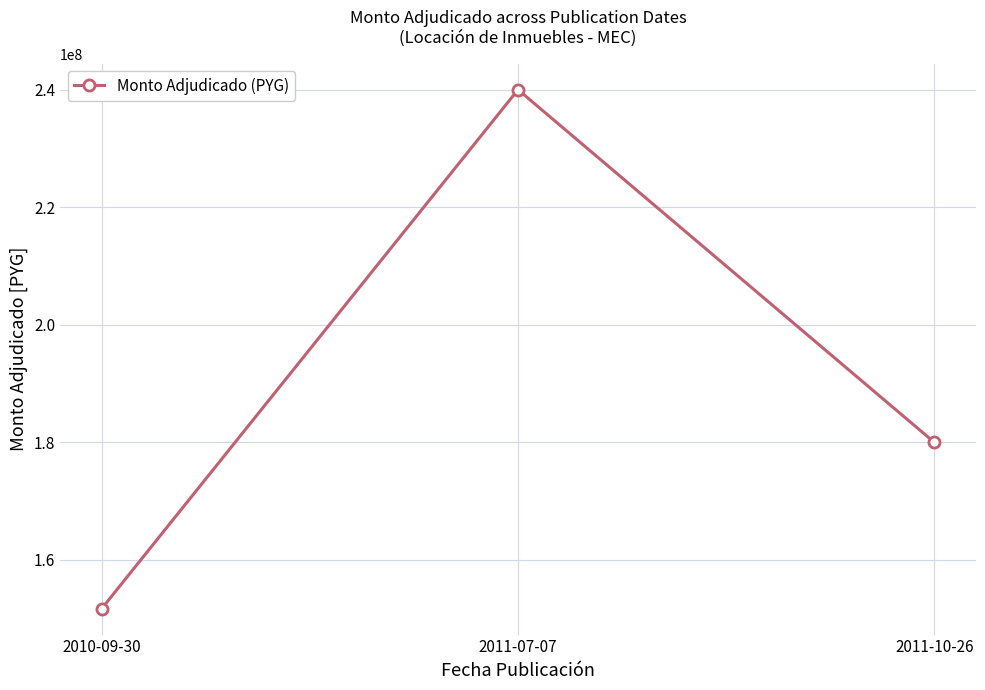

What is the sum of the values at 2011-07-07 and 2011-10-26?

420000000